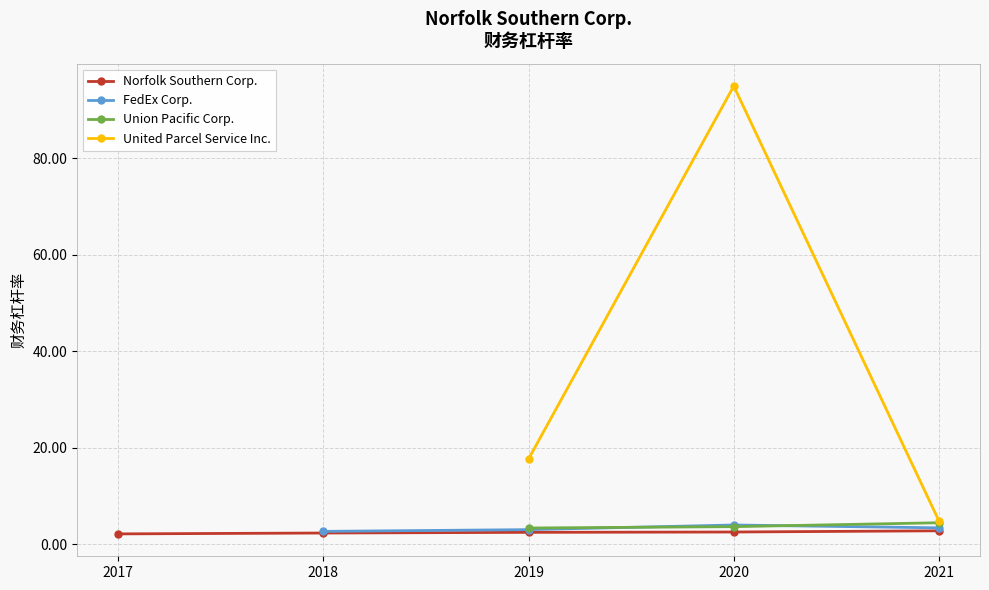

What are all the series names shown in the legend?

Norfolk Southern Corp., FedEx Corp., Union Pacific Corp., United Parcel Service Inc.